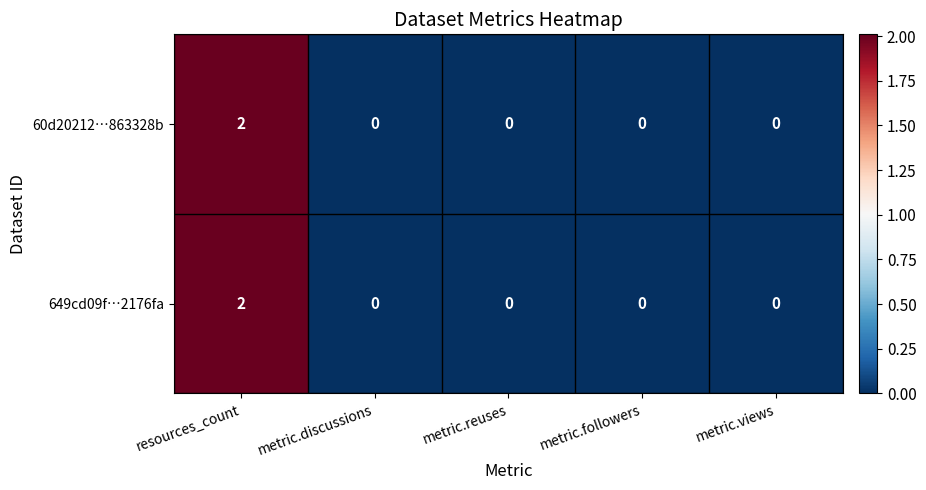

Count the number of categories in the chart.

5